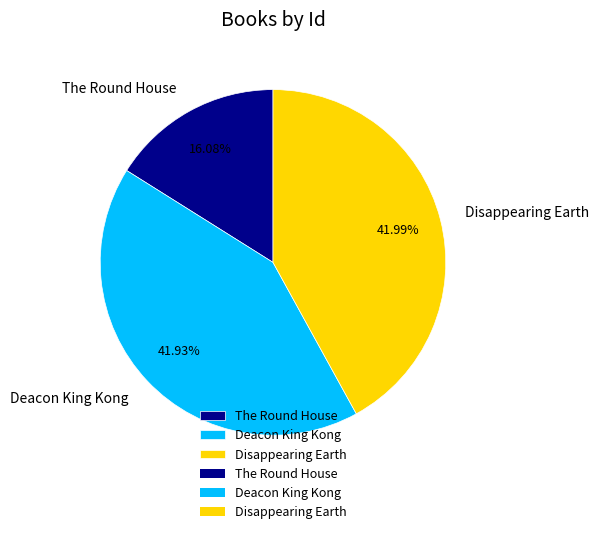

Does any single category account for the majority?

No